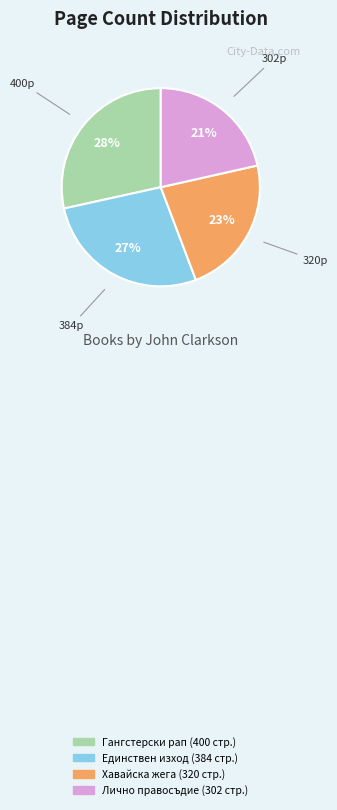

To the nearest percent, what is the difference between the largest and smallest slice percentages?

7%